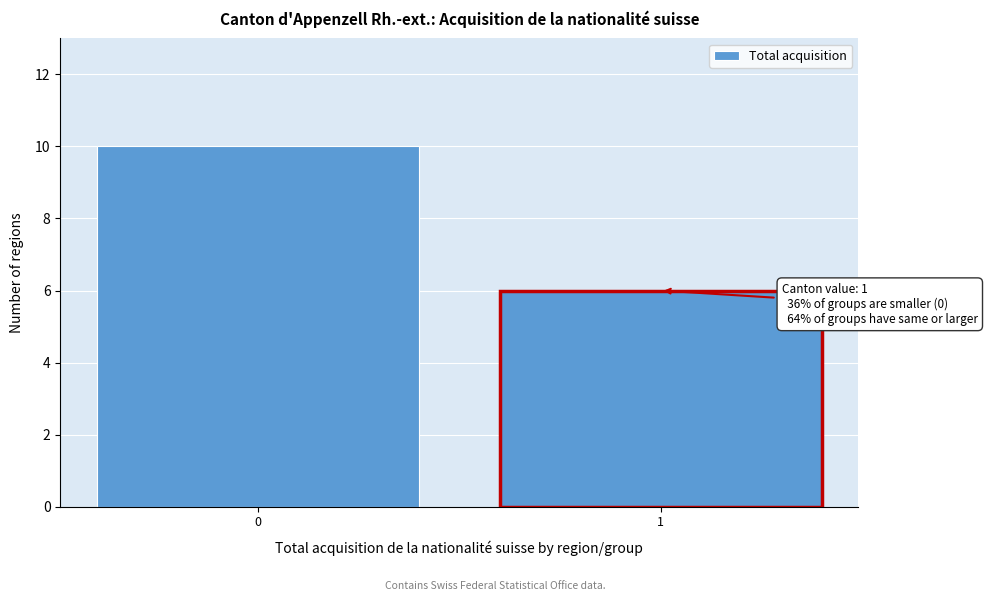

Reading left to right, list all the values displayed in this chart.

10	6